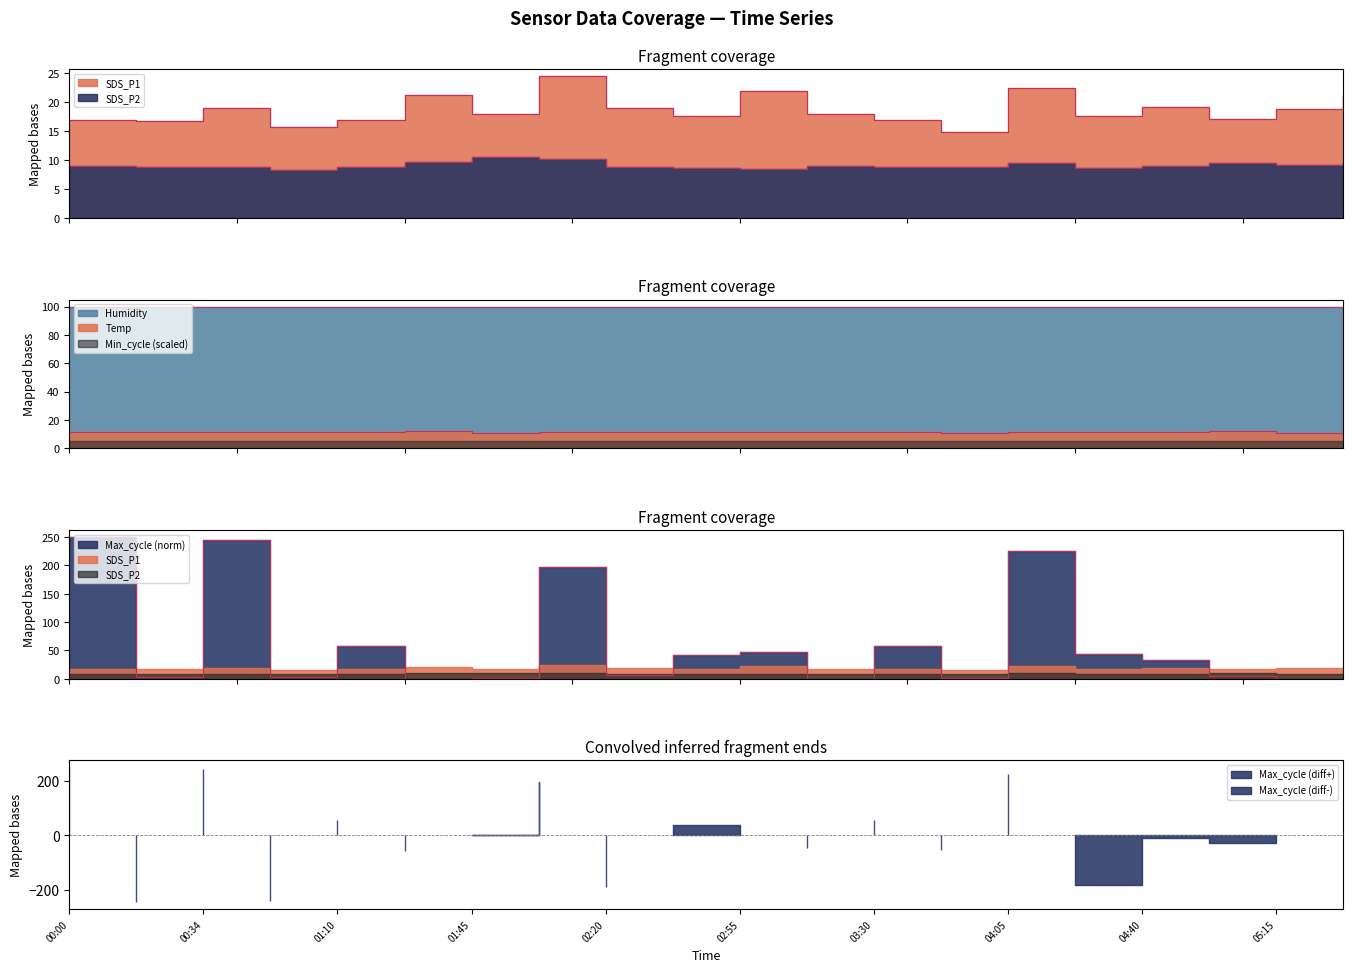

At which category does Max_cycle reach its first local peak?

00:34